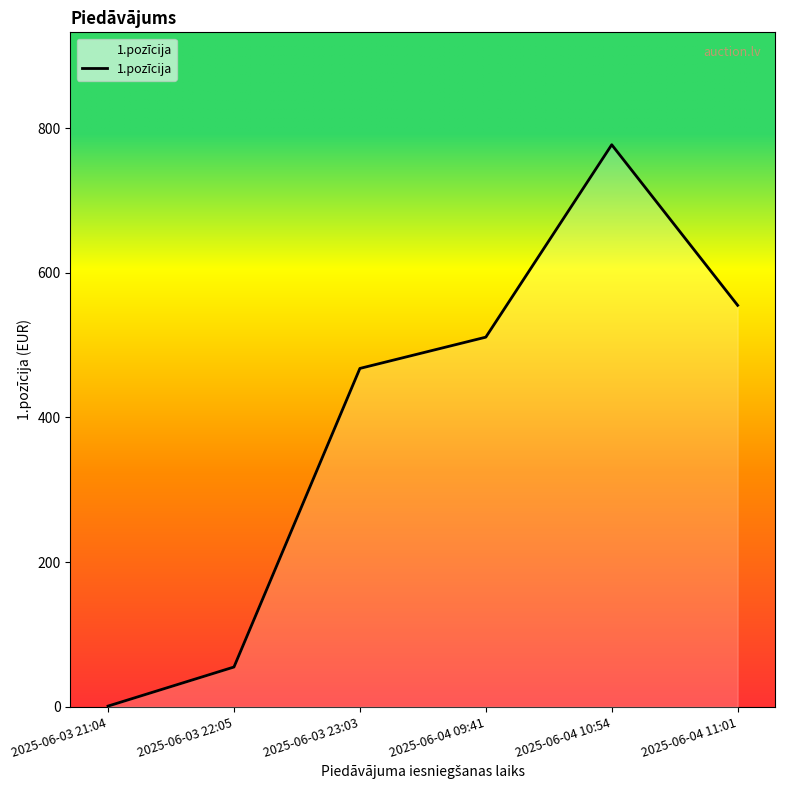

How many interior local peaks (higher than both neighbors) does the data have?

1